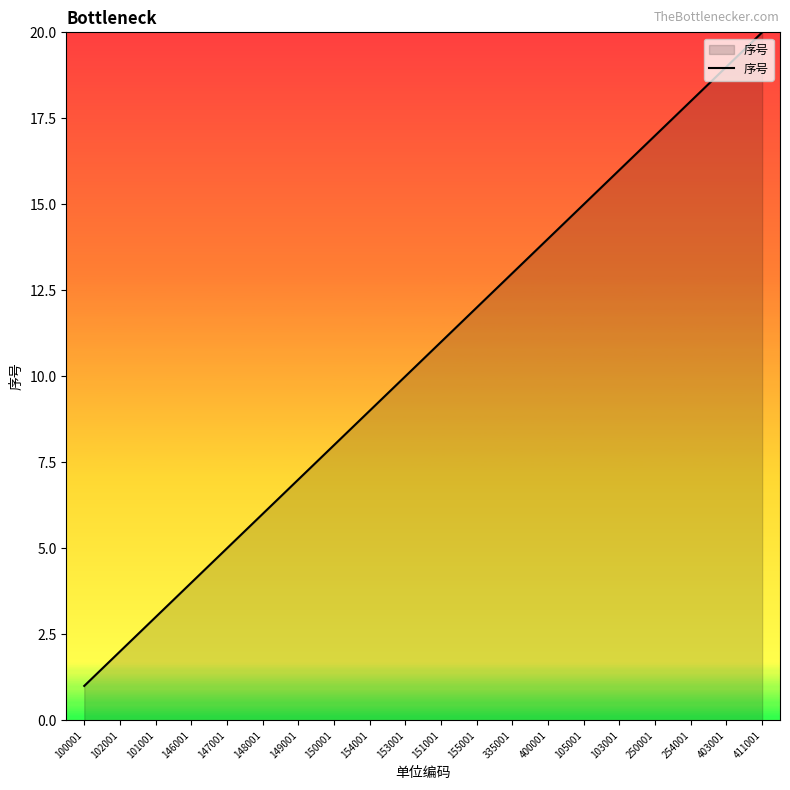

Is it true that the value at 103001 is 6?

False